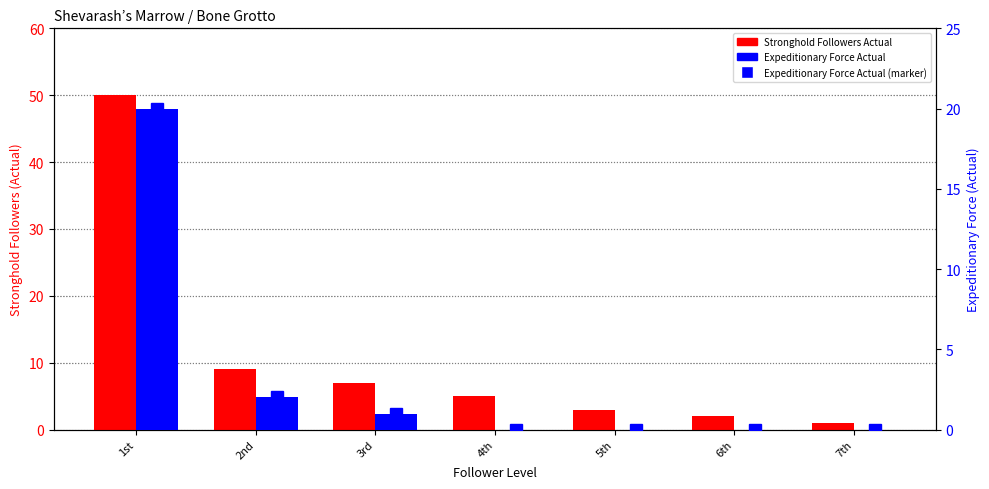

Where does the Stronghold Followers Actual series first go above 5?

1st